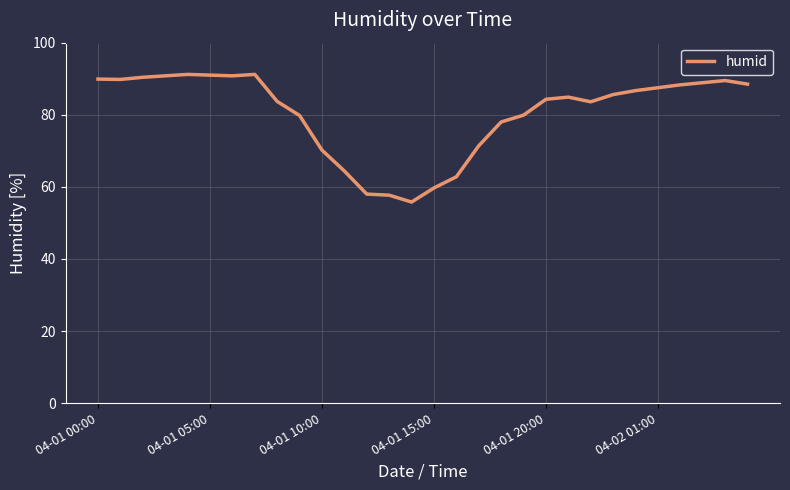

What is the smallest value displayed?

55.8